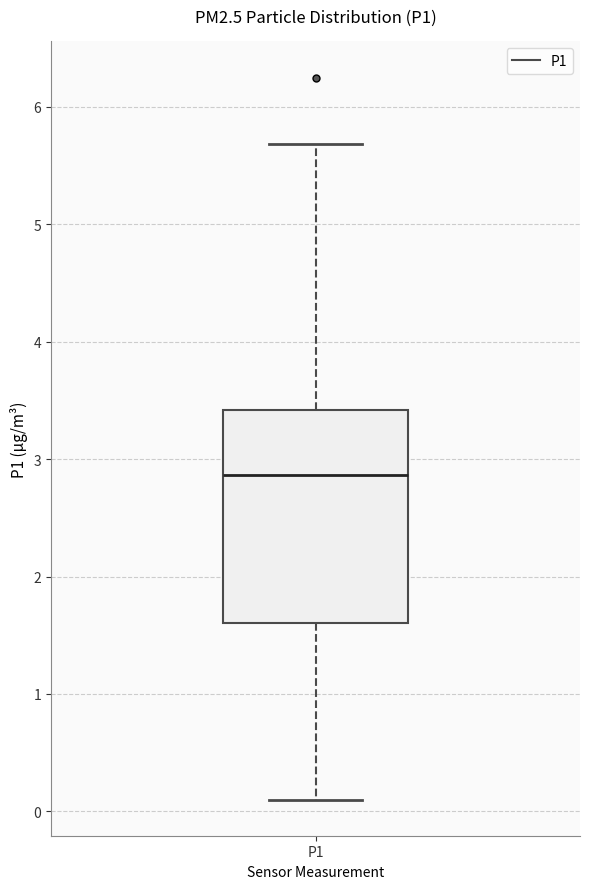

Transcribe this box plot: give where the median line is, the range the box spans, and where the two whiskers end, as read against the y-axis. The values are not printed on the chart, so give them approximately, as read against the axis.

median 2.9, box 1.6 to 3.4, whiskers 0.1 to 5.7